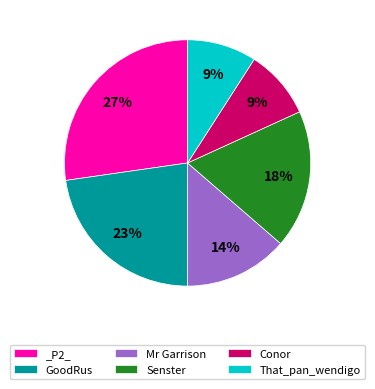

Count the number of slices in the pie.

6